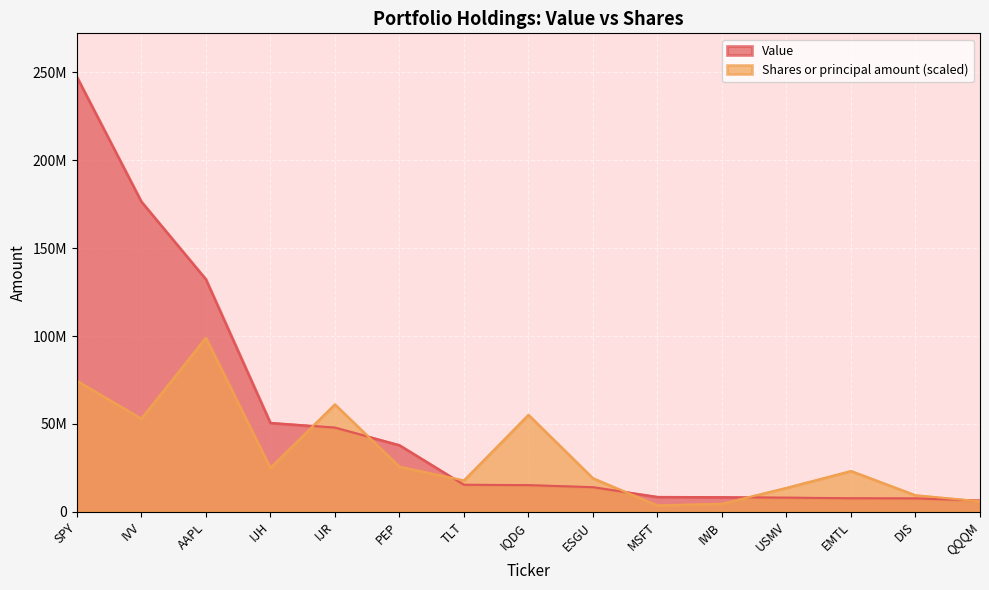

What is the sum of the Shares or principal amount values at IJH and ESGU?

44011352.0